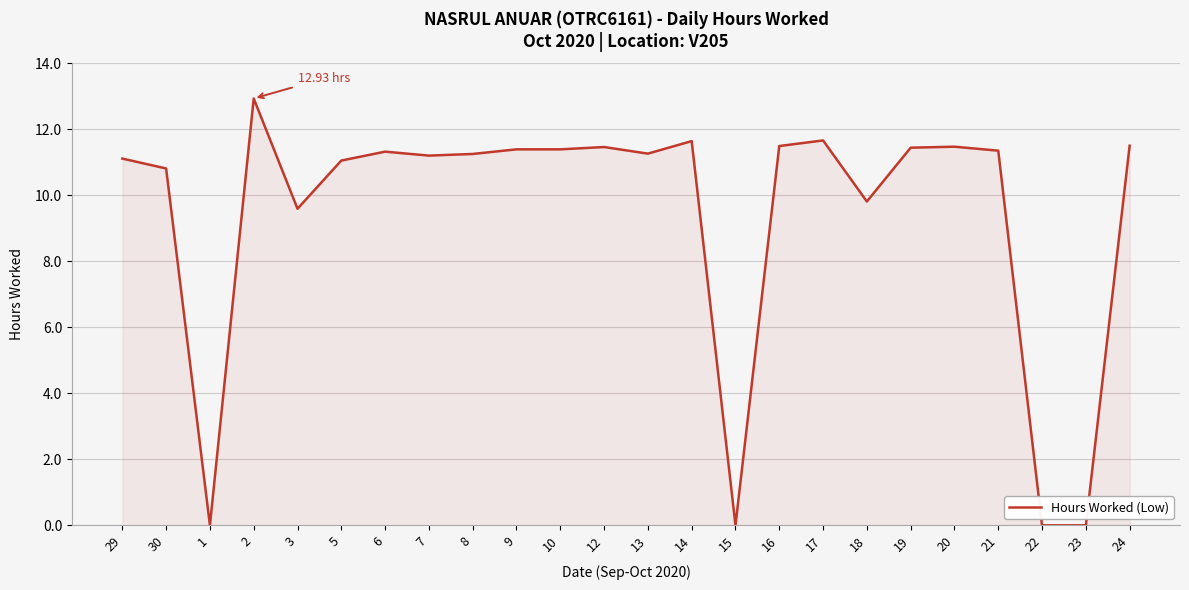

What is the change in value from 30 to 2?

+2.1